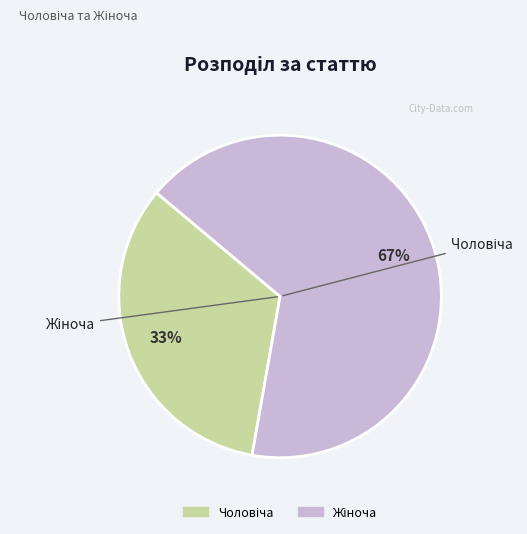

Which slice is the largest?

Жіноча